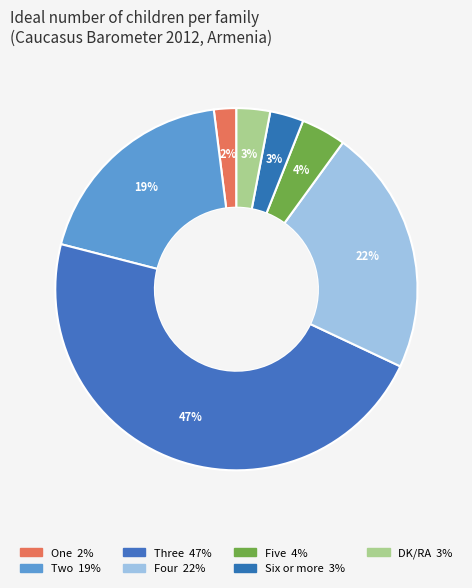

What percentage is the Six or more slice, to the nearest percent?

3%